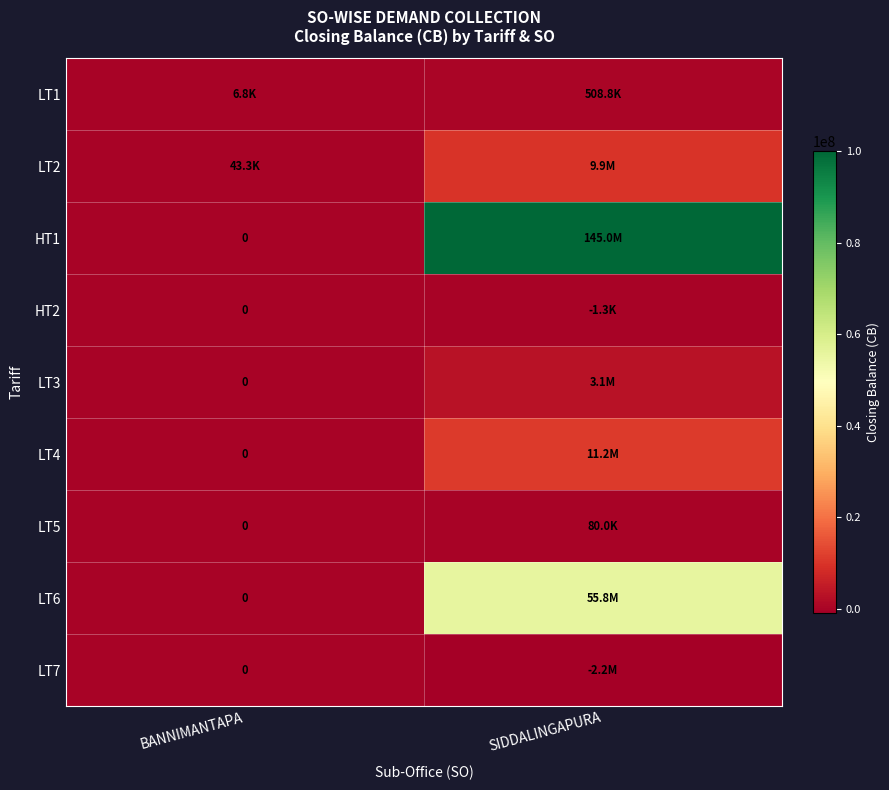

What is the sum of all LT3 values?

3050933.8